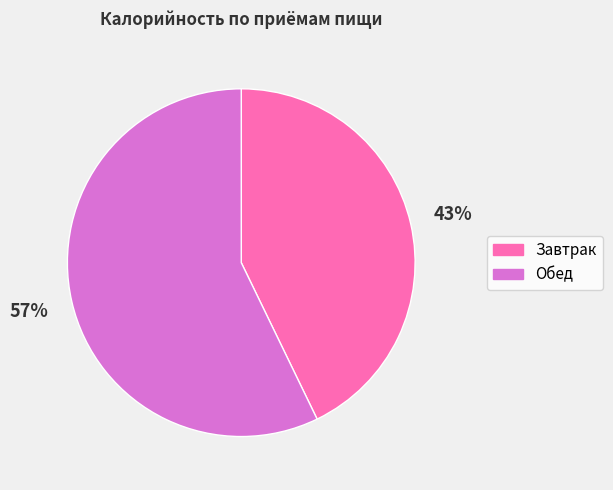

True or false: Завтрак accounts for 52% of the total.

False